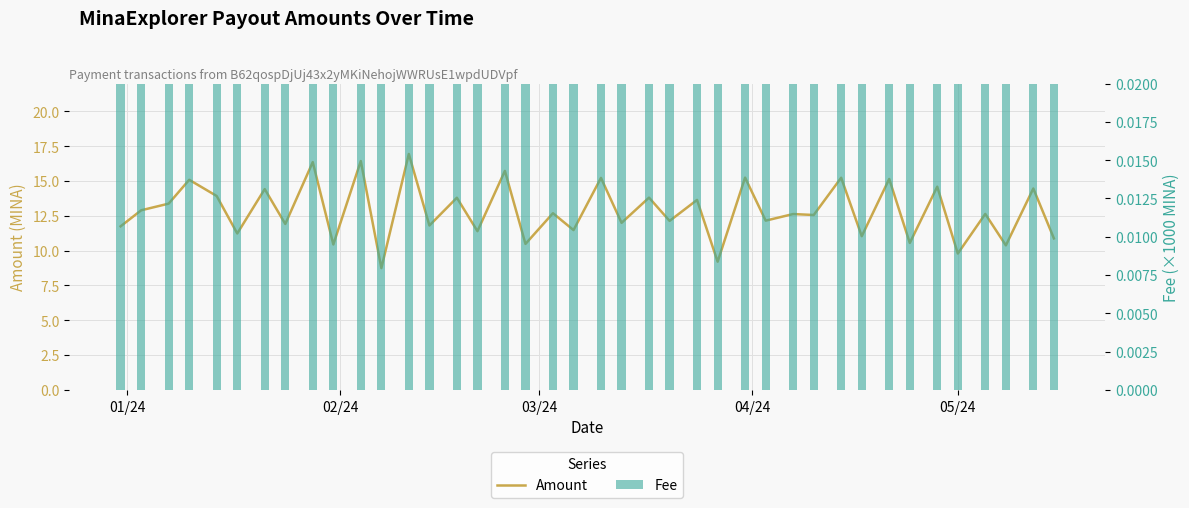

What is the value of the Fee bar at the 17th from the left?

5.0